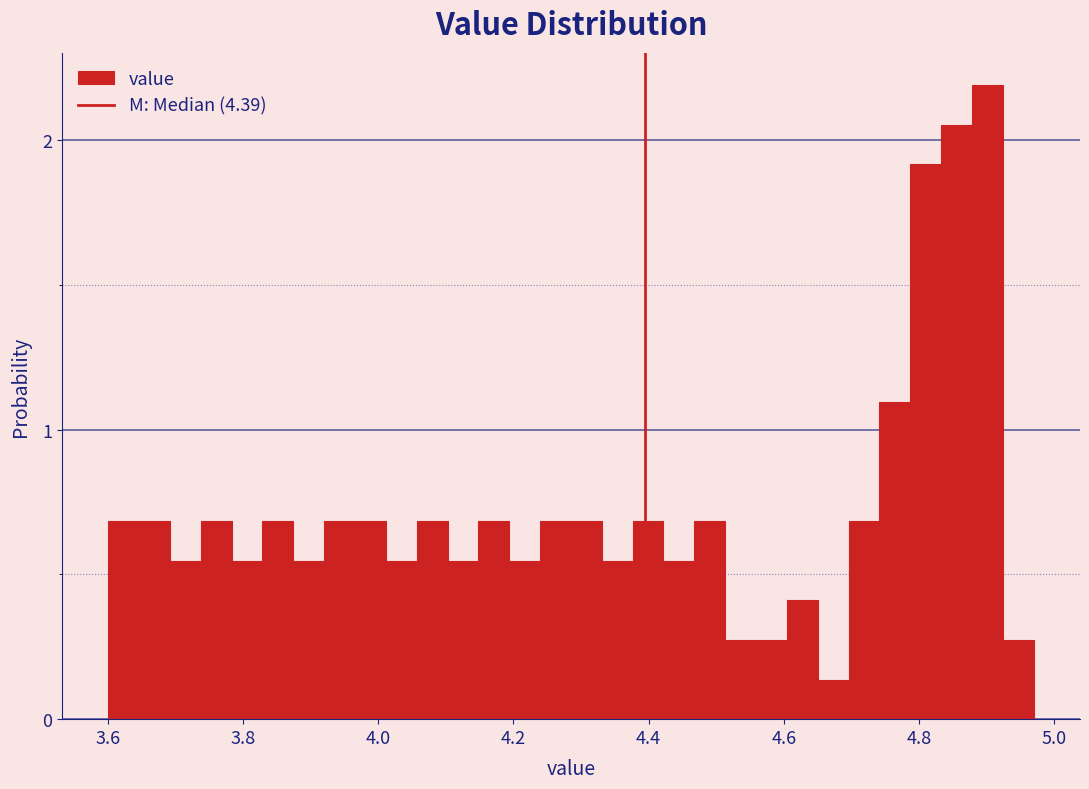

Around what value on the x-axis is the tallest bar? Give the approximate position of its centre, as read against the axis.

4.90